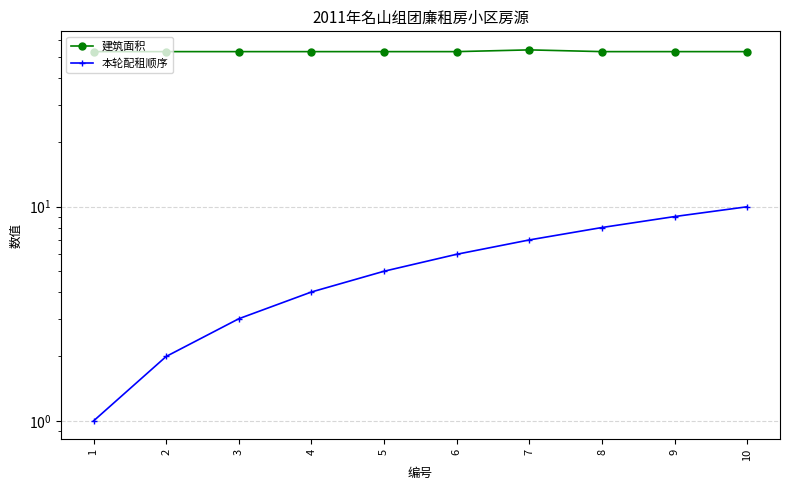

At 4, list the series in order from smallest to largest.

本轮配租顺序, 建筑面积